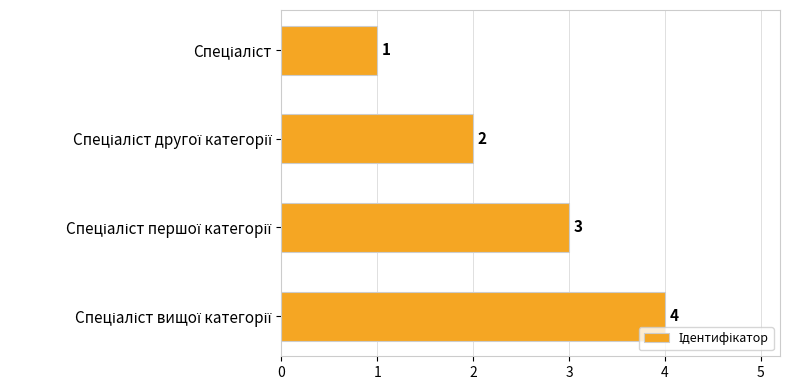

What is the sum of all values?

10